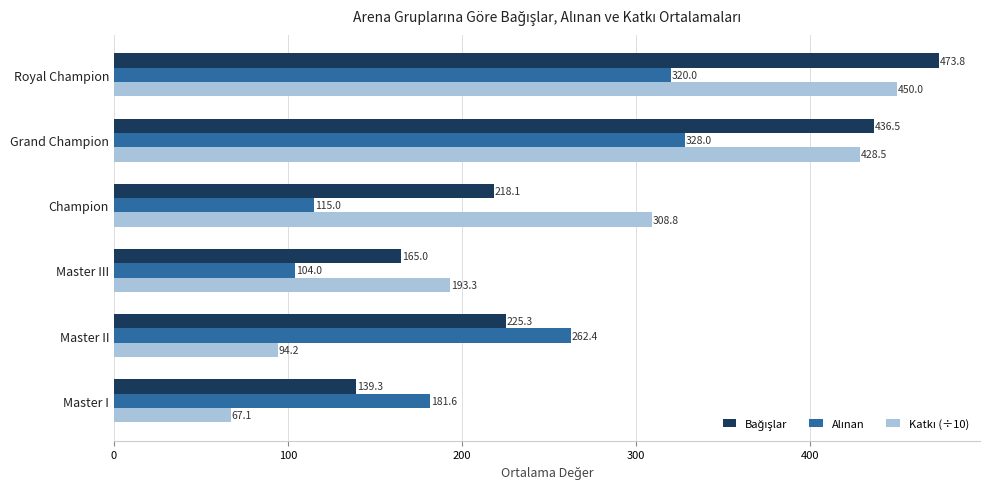

At which category is the sum across all series the highest?

Royal Champion